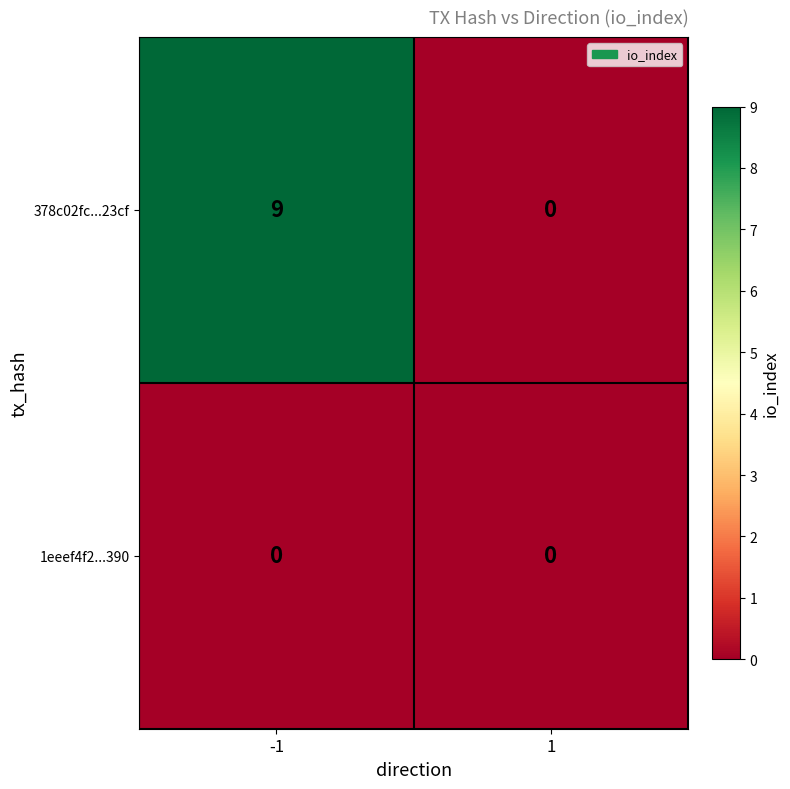

Reading right to left, extract all data points from this chart.

378c02fc...23cf: 0	9
1eeef4f2...390: 0	0